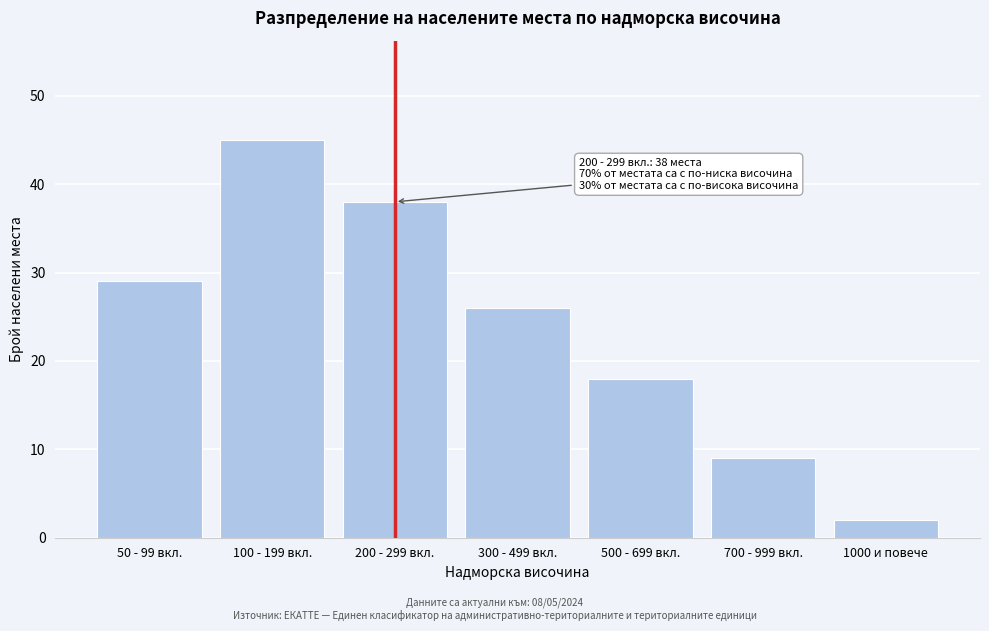

Reading right to left, what are all the values shown in this chart?

1000 и повече=2	700 - 999 вкл.=9	500 - 699 вкл.=18	300 - 499 вкл.=26	200 - 299 вкл.=38	100 - 199 вкл.=45	50 - 99 вкл.=29